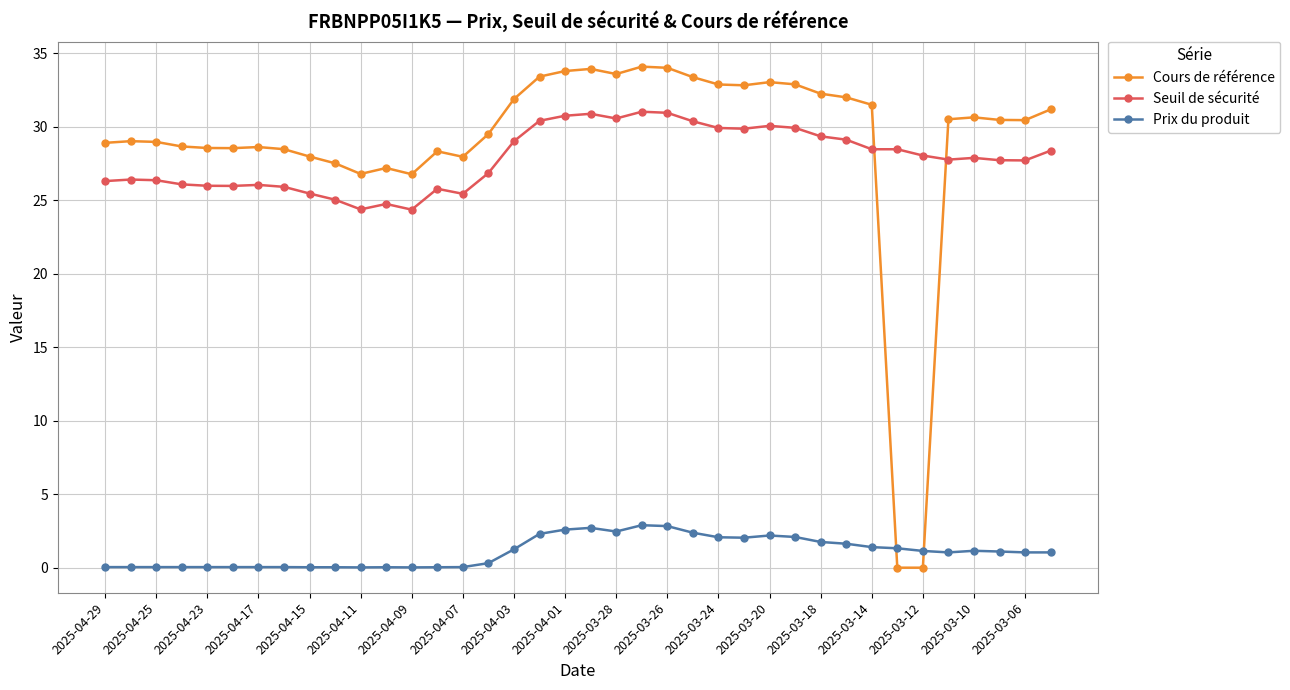

What is the maximum value shown in the chart?

34.1